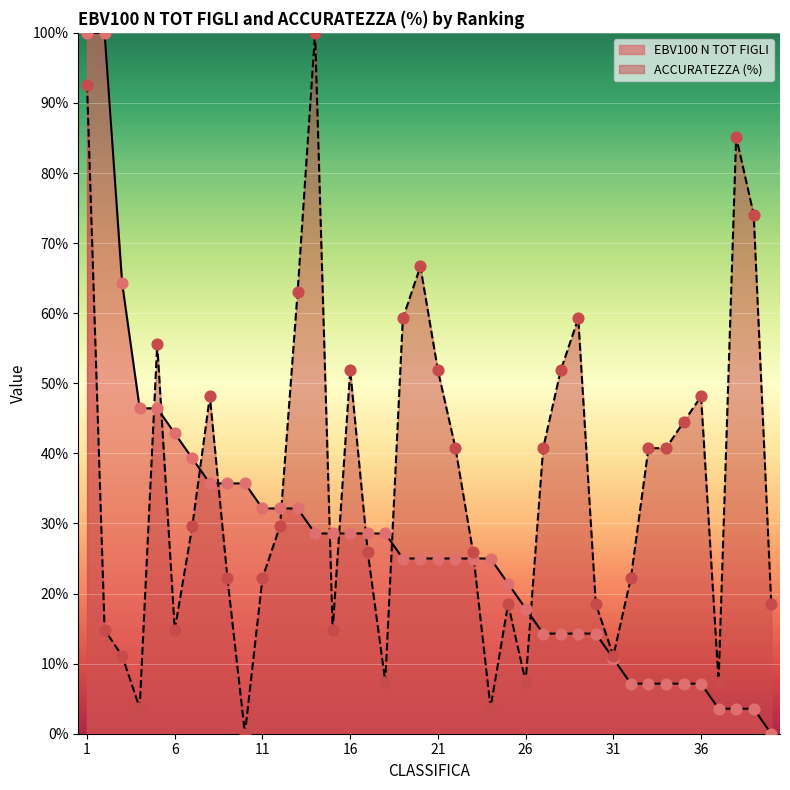

Which series reaches the minimum Y coordinate?

ACCURATEZZA (%)